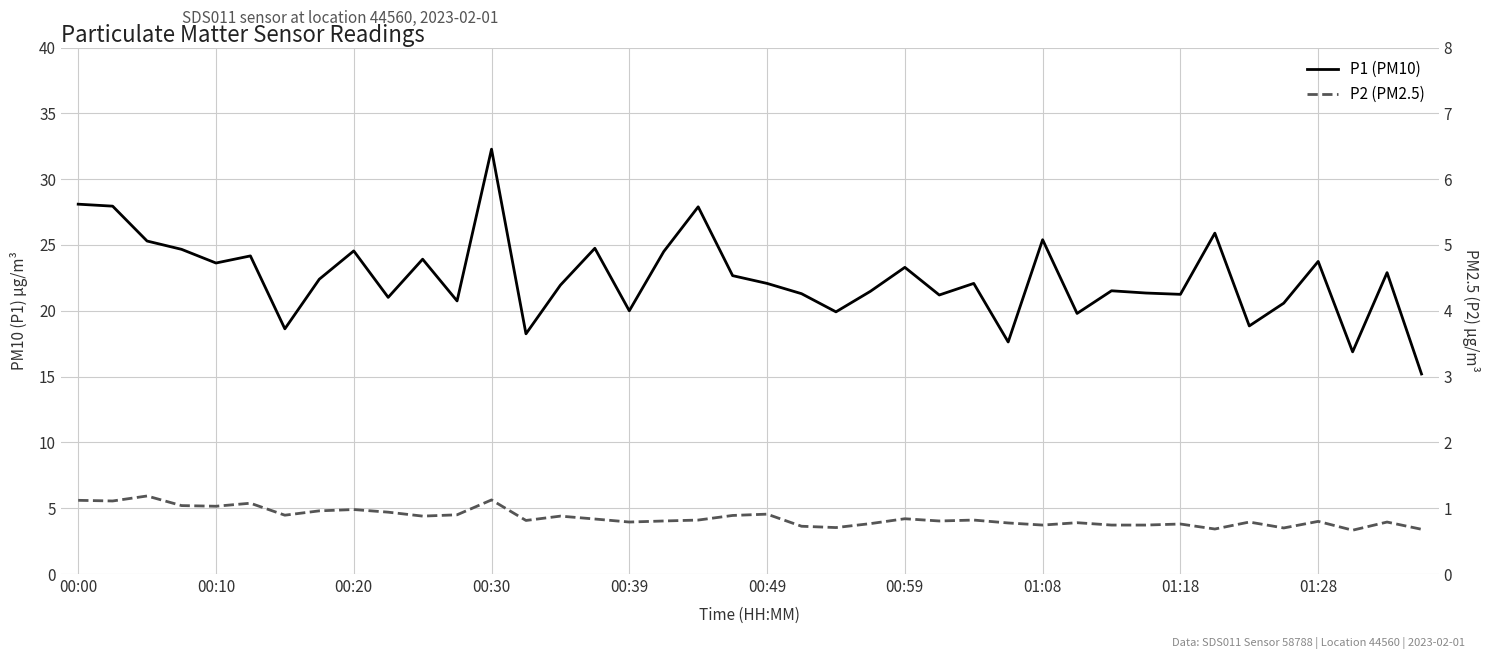

What is the smallest value displayed?

3.3